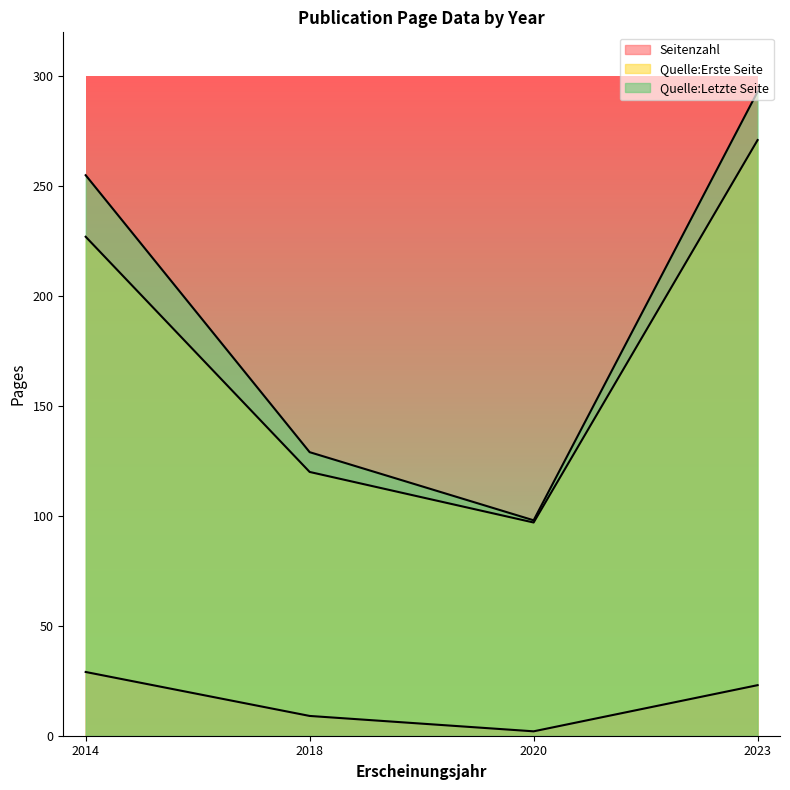

At which label does Quelle:Erste Seite reach its minimum?

2020